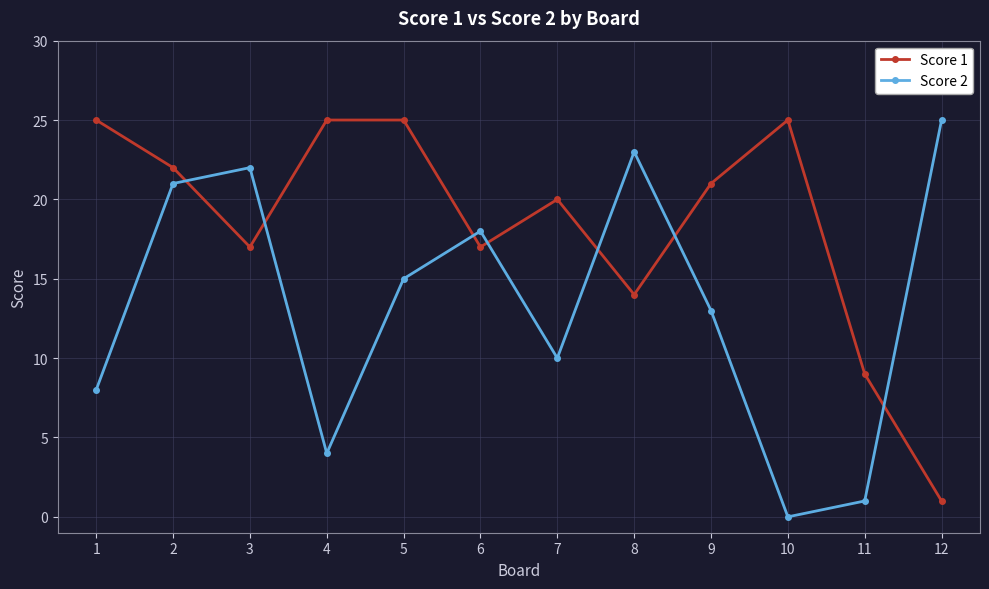

Where is the first local minimum for Score 2?

4